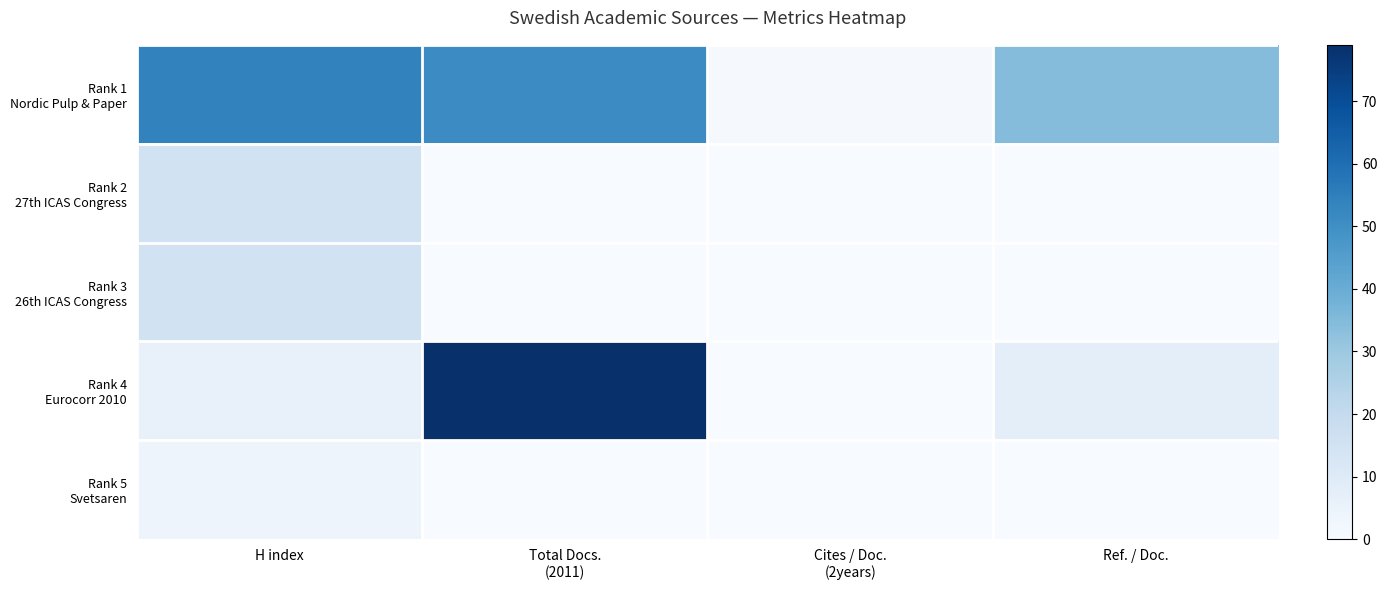

Which series has the largest range (max minus min)?

Rank 4 Eurocorr 2010